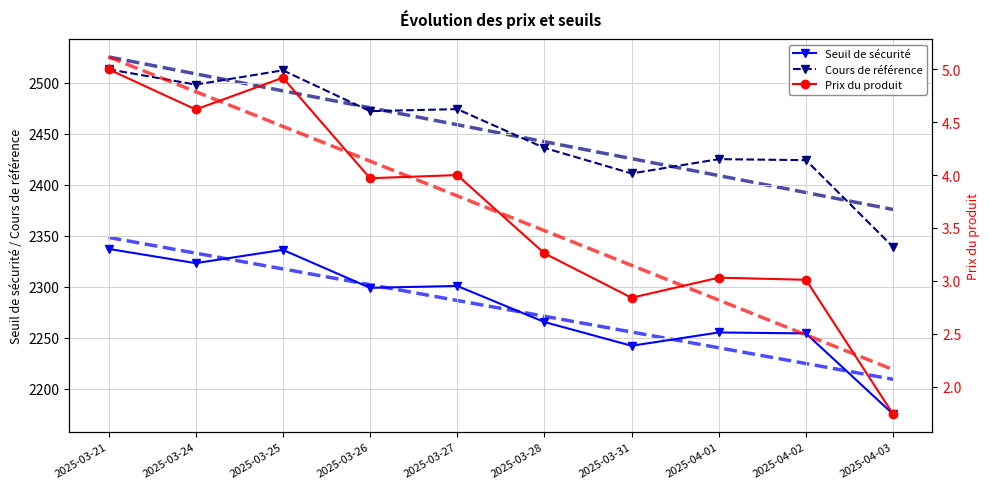

At which category is the sum across all series the highest?

2025-03-21